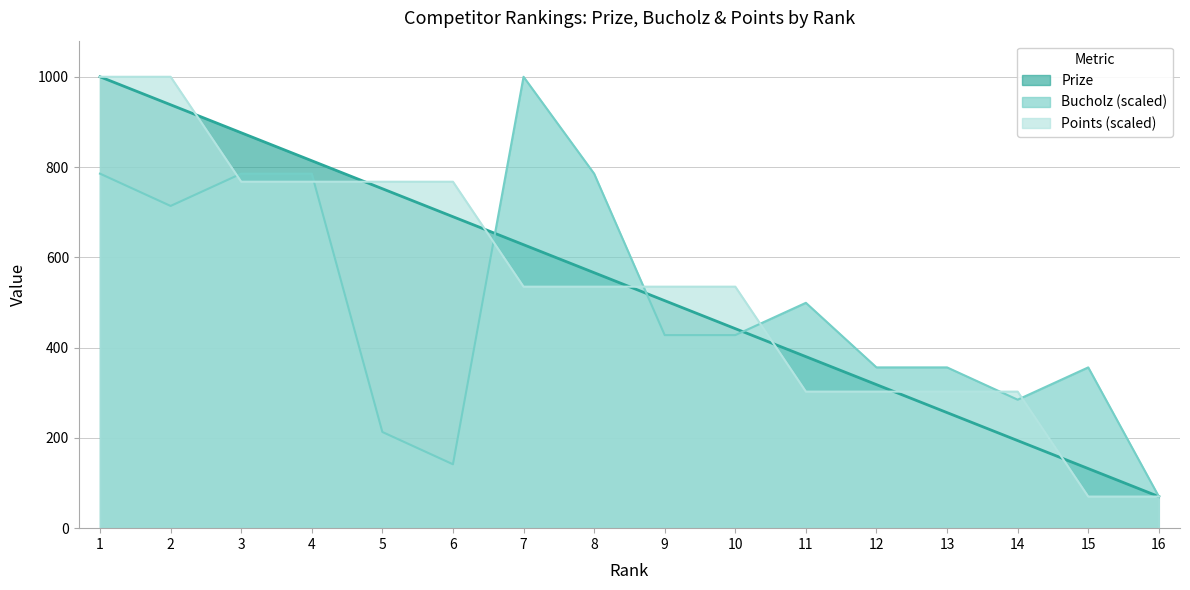

The value of Bucholz at 1 is 1035.1. True or false?

False